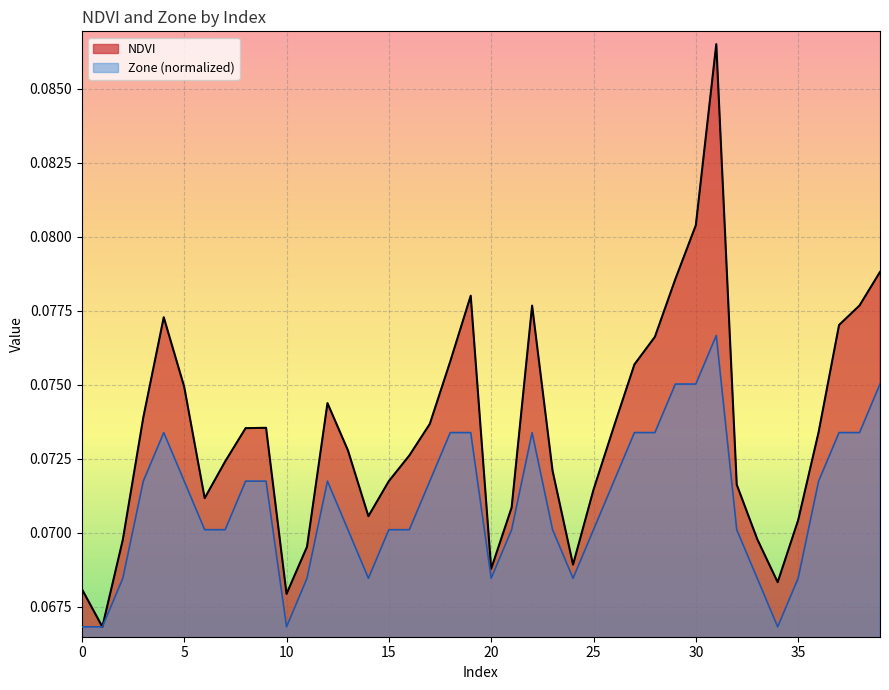

True or false: Zone and NDVI intersect in this chart.

False